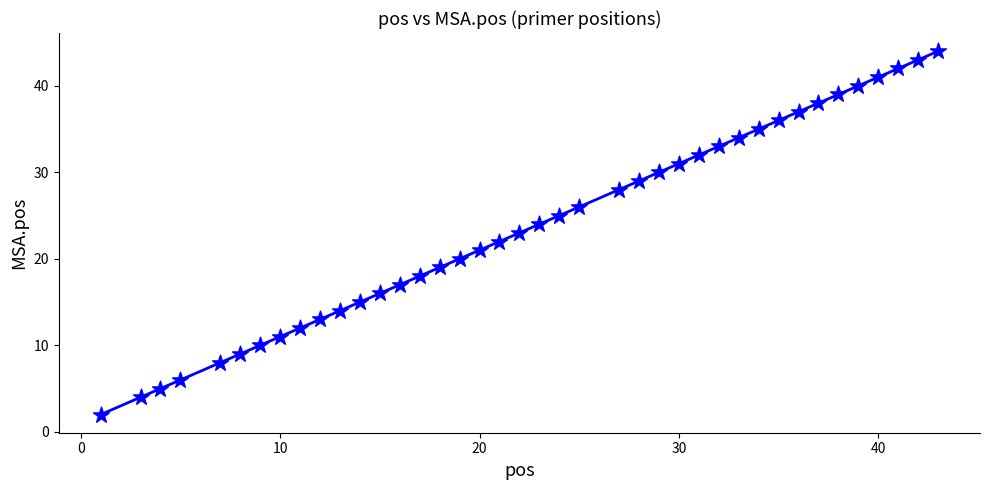

What is the range of X values (max minus min)?

42